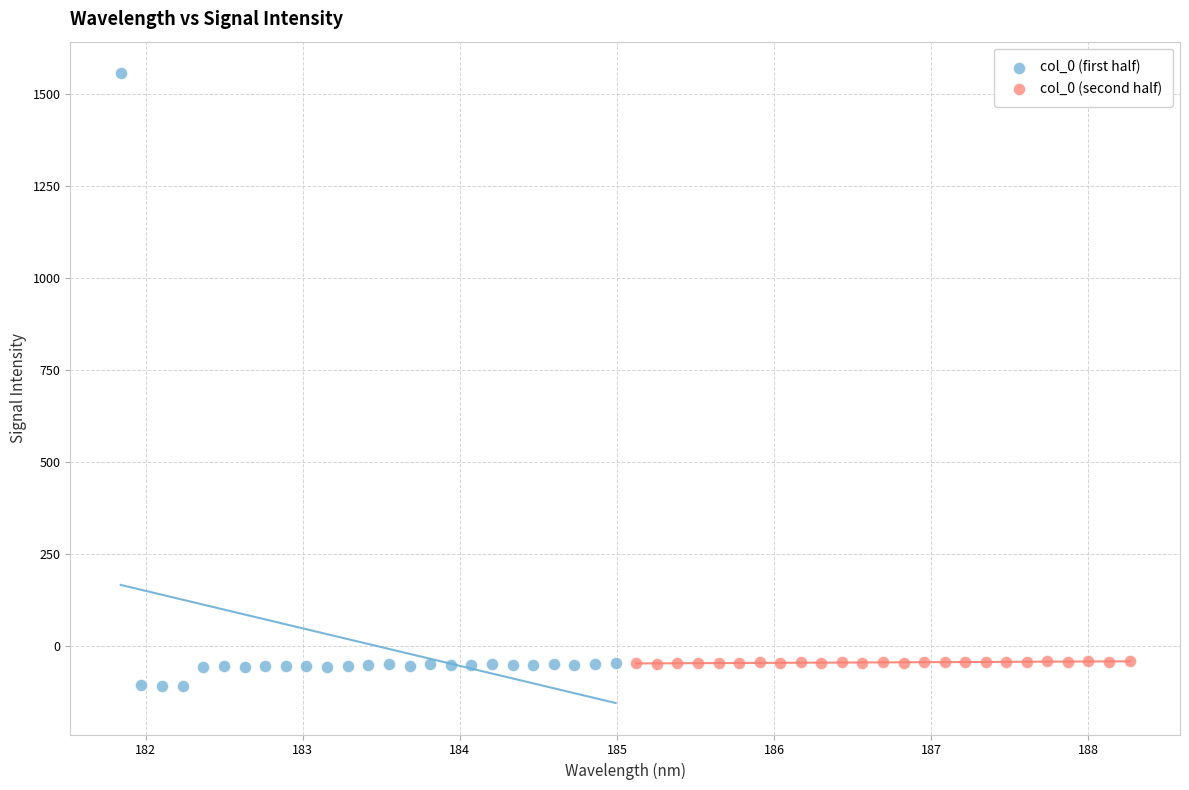

Which series reaches the minimum Y coordinate?

col_0 (first half)